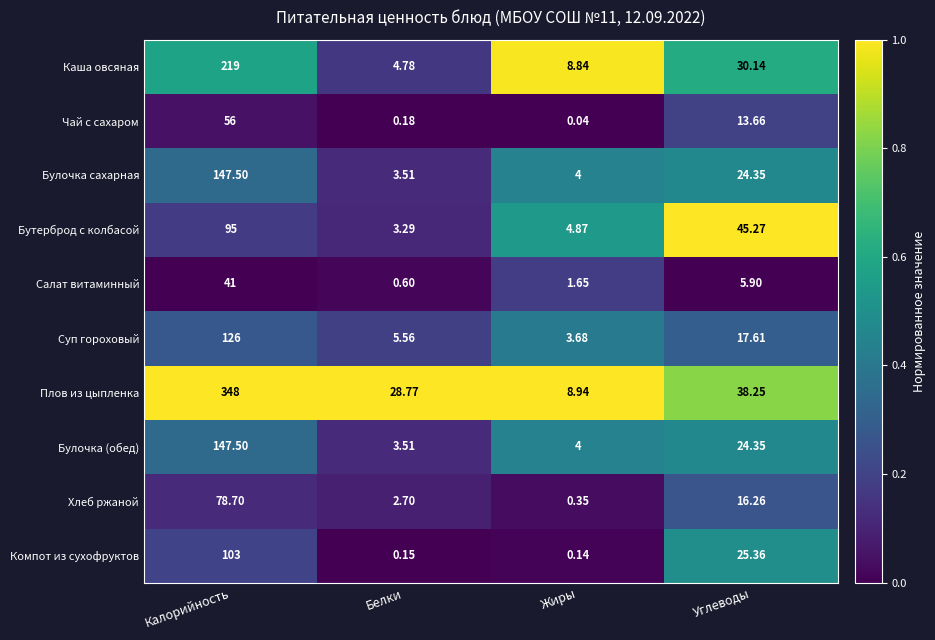

Is the value of Компот из сухофруктов at Белки greater than the value of Булочка сахарная at Жиры?

No